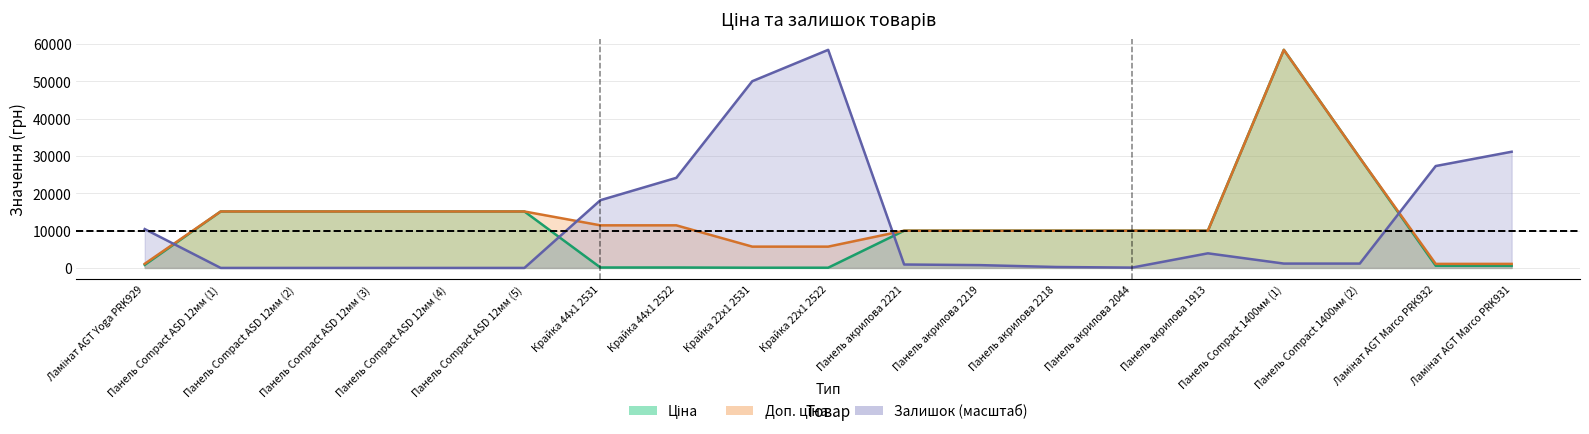

How many data points does each series have?

19